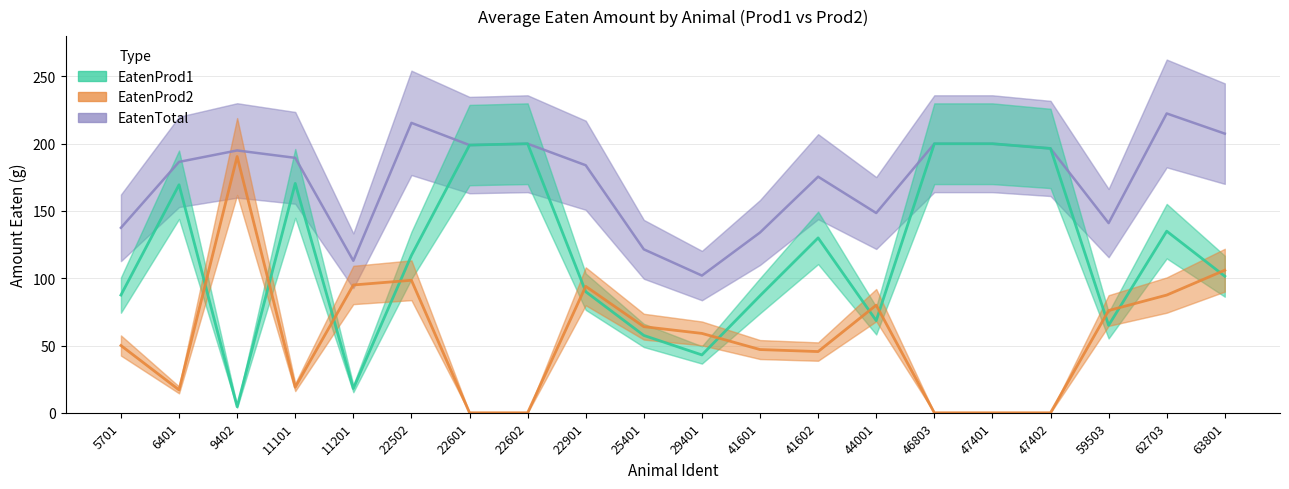

Reading right to left, what are all the values shown in this chart?

EatenTotal: 63801=207.5	62703=222.5	59503=141.0	47402=196.5	47401=200.0	46803=200.0	44001=148.5	41602=175.5	41601=134.0	29401=102.0	25401=121.5	22901=184.0	22602=200.0	22601=199.0	22502=215.5	11201=113.0	11101=189.5	9402=195.0	6401=186.5	5701=137.5
EatenProd1: 63801=101.5	62703=135.0	59503=65.0	47402=196.5	47401=200.0	46803=200.0	44001=68.5	41602=130.0	41601=87.0	29401=43.0	25401=57.5	22901=90.0	22602=200.0	22601=199.0	22502=117.0	11201=18.0	11101=170.5	9402=4.5	6401=169.5	5701=87.5
EatenProd2: 63801=106.0	62703=87.5	59503=76.0	47402=0.0	47401=0.0	46803=0.0	44001=80.0	41602=45.5	41601=47.0	29401=59.0	25401=64.0	22901=94.0	22602=0.0	22601=0.0	22502=98.5	11201=95.0	11101=19.0	9402=190.5	6401=17.0	5701=50.0